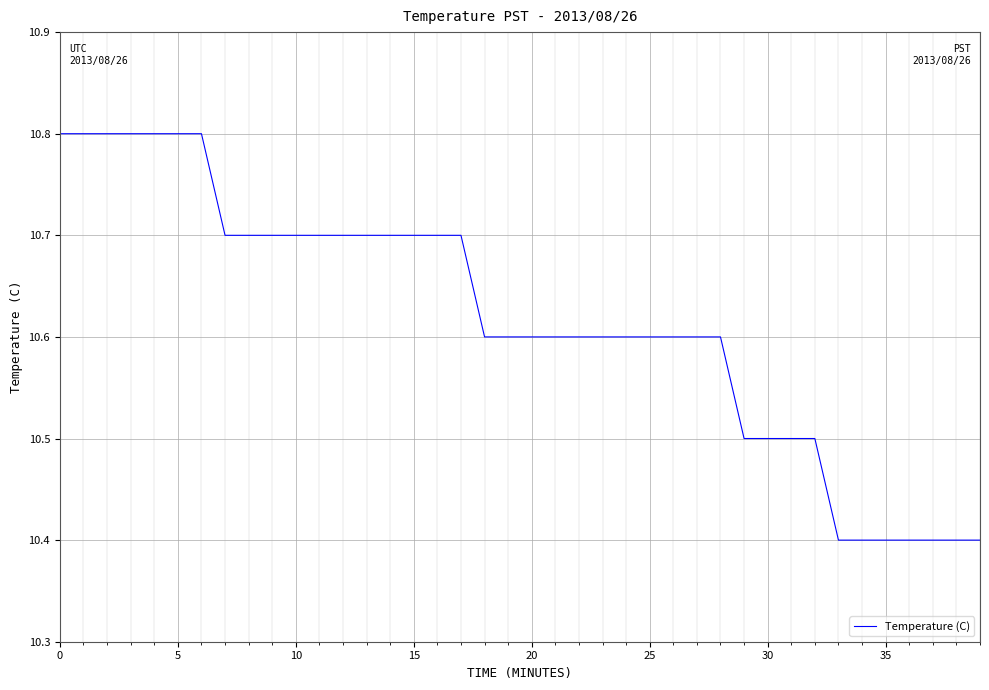

What is the smallest value displayed?

10.4